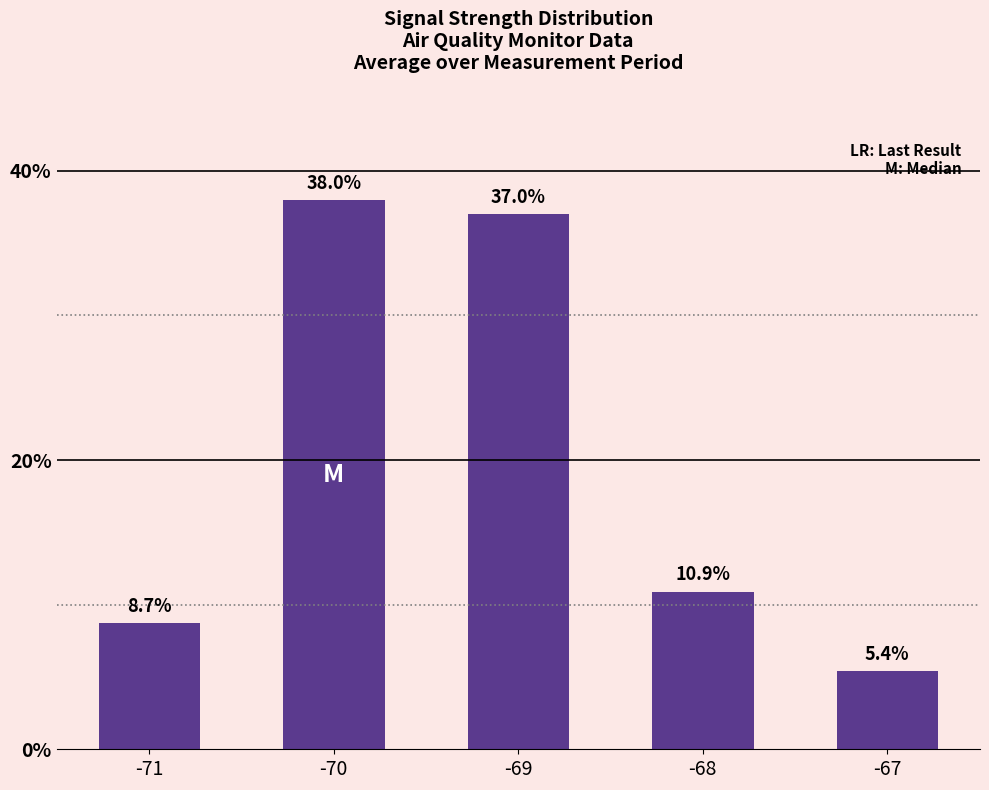

Reading left to right, transcribe all the data shown in this chart.

-71=8.7	-70=38.0	-69=37.0	-68=10.9	-67=5.4